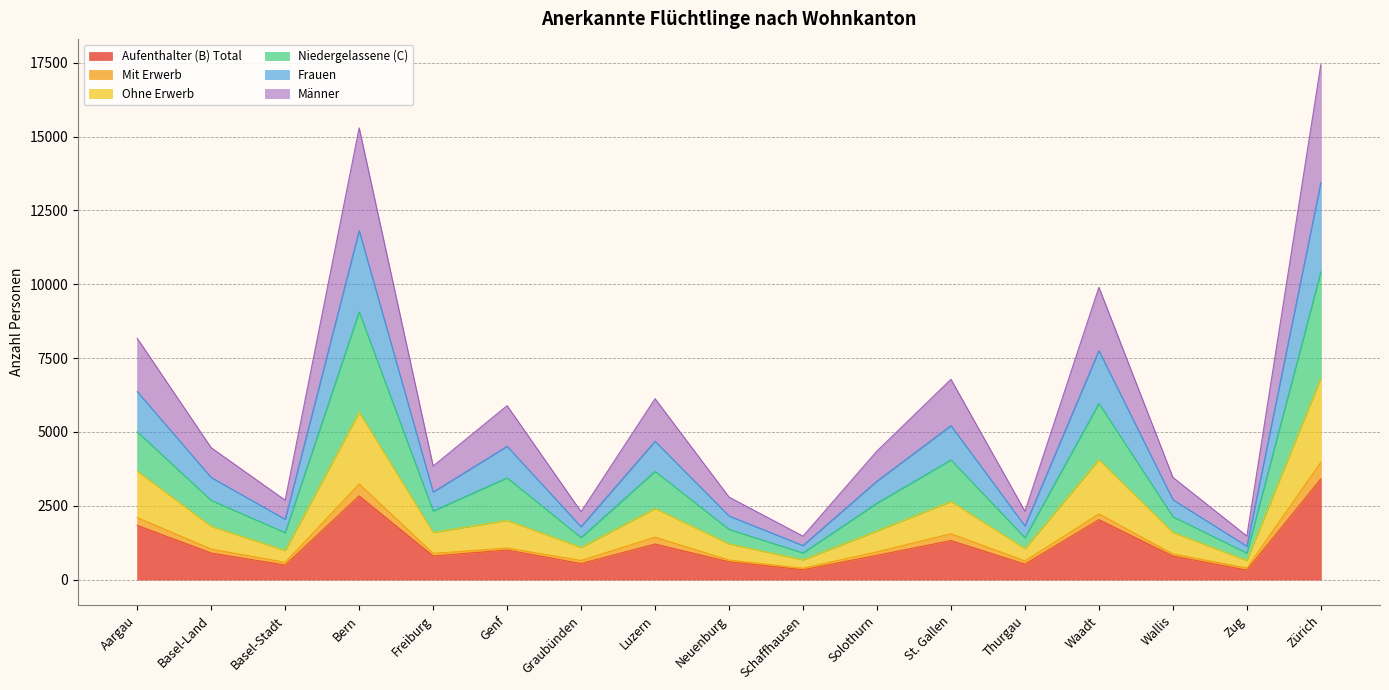

Which series has the largest total across all categories?

Niedergelassene (C)